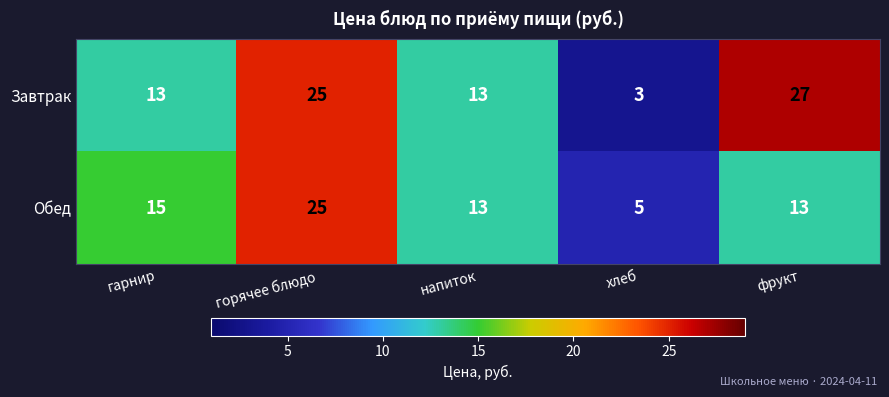

At how many categories does at least one series exceed 9?

4